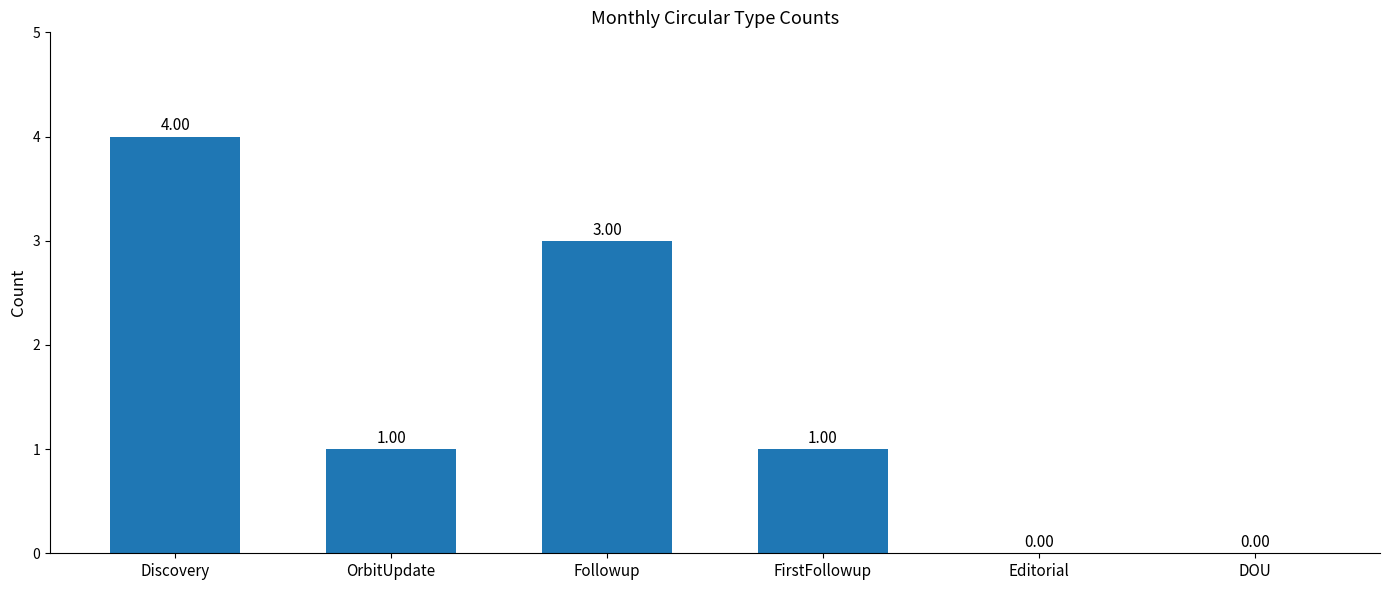

What is the sum of the values at DOU and Discovery?

4